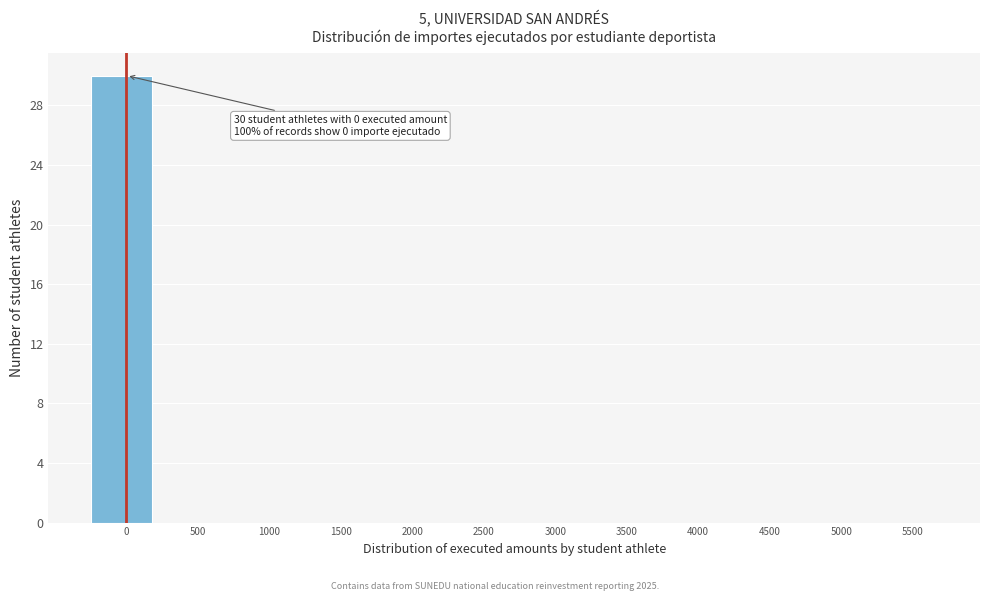

Reading right to left, transcribe all the data shown in this chart.

5500=0	5000=0	4500=0	4000=0	3500=0	3000=0	2500=0	2000=0	1500=0	1000=0	500=0	0=30